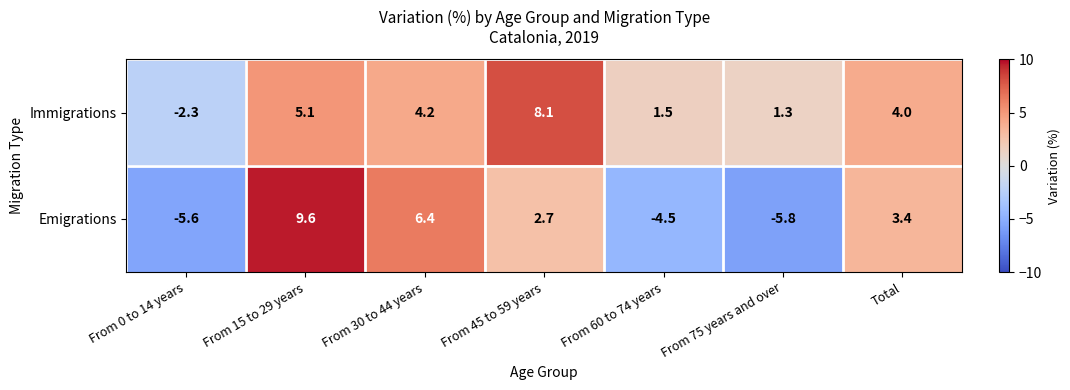

What is the difference between the second highest and second lowest values in the Immigrations series?

3.8